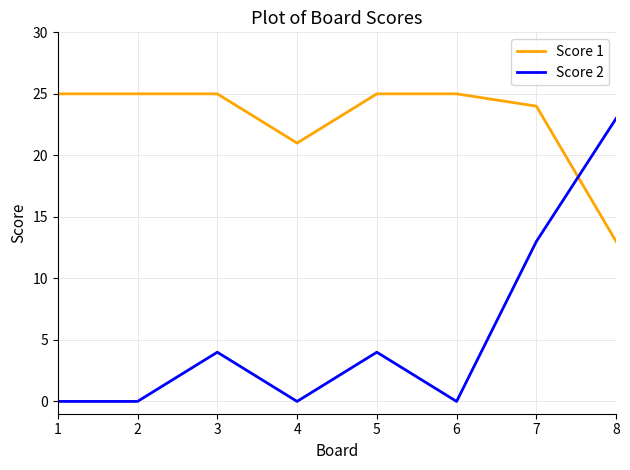

Is it true that Score 2 equals -16 at 4?

False